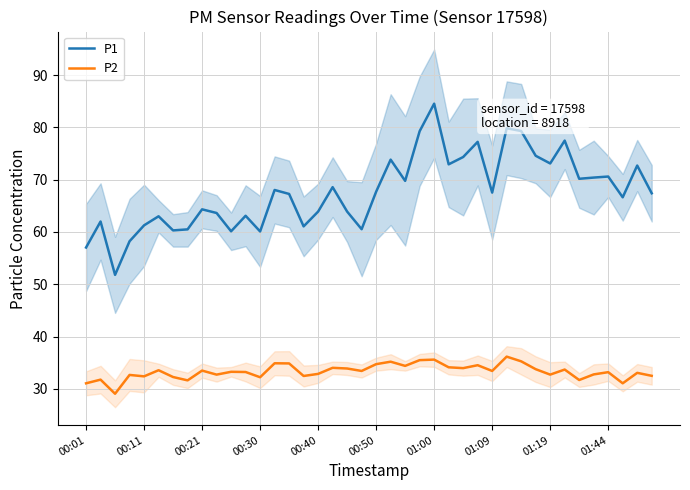

Between 27 and 31, which series saw the biggest shift?

P1